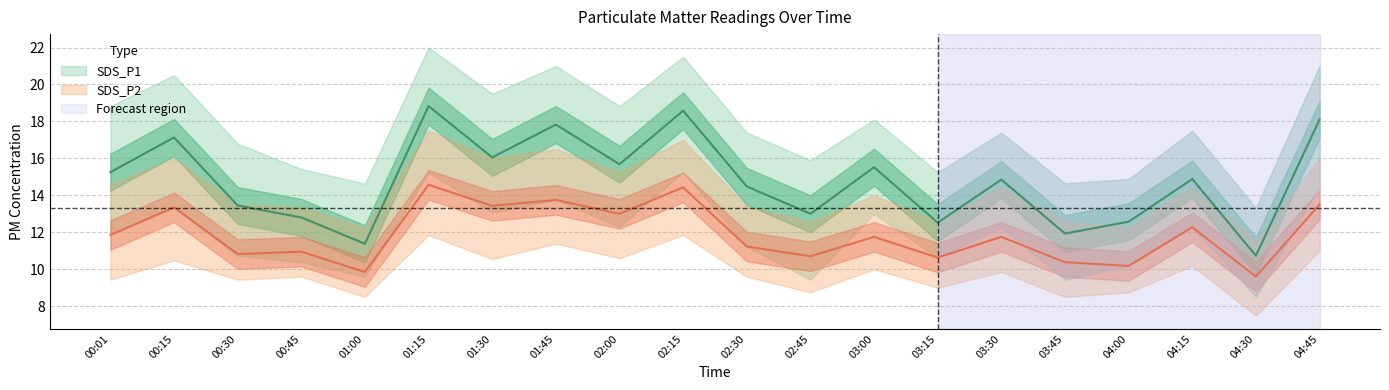

List the labels in order of SDS_P1_lower value, largest first.

01:15, 02:15, 04:45, 01:45, 00:15, 01:30, 03:00, 02:00, 03:30, 04:15, 00:01, 02:30, 00:30, 03:15, 00:45, 04:00, 01:00, 02:45, 03:45, 04:30